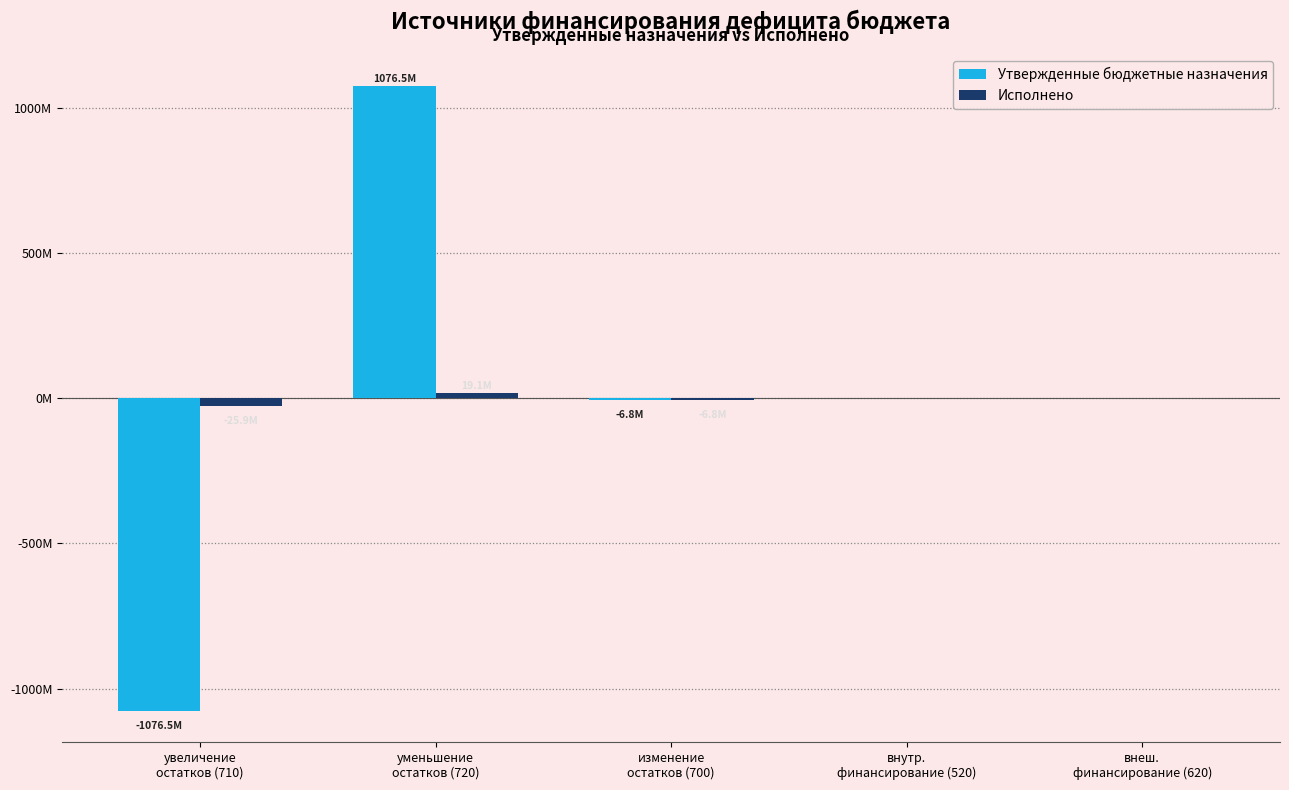

Are the bars grouped side by side (vs. stacked)?

Yes